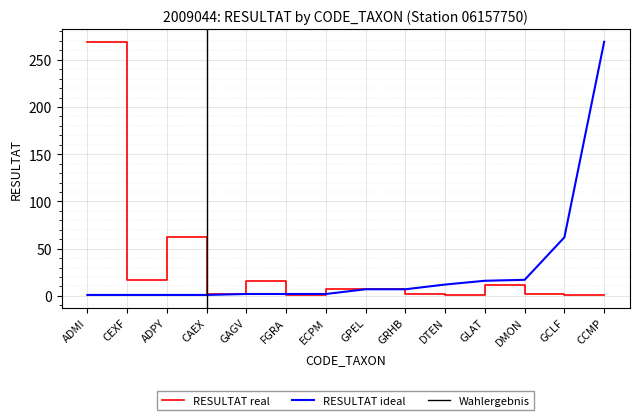

What is the sum of the values at GLAT and GRHB?

14